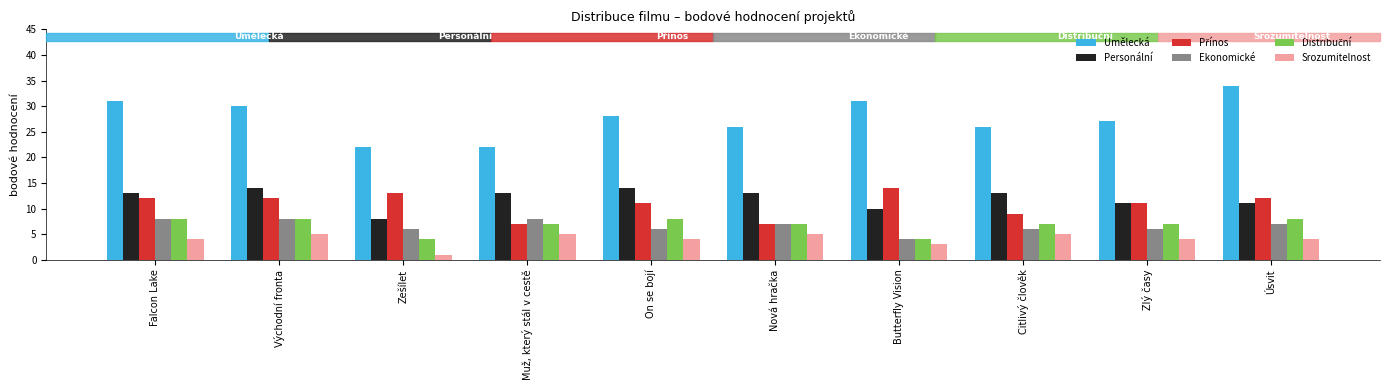

What is the maximum value shown in the chart?

34